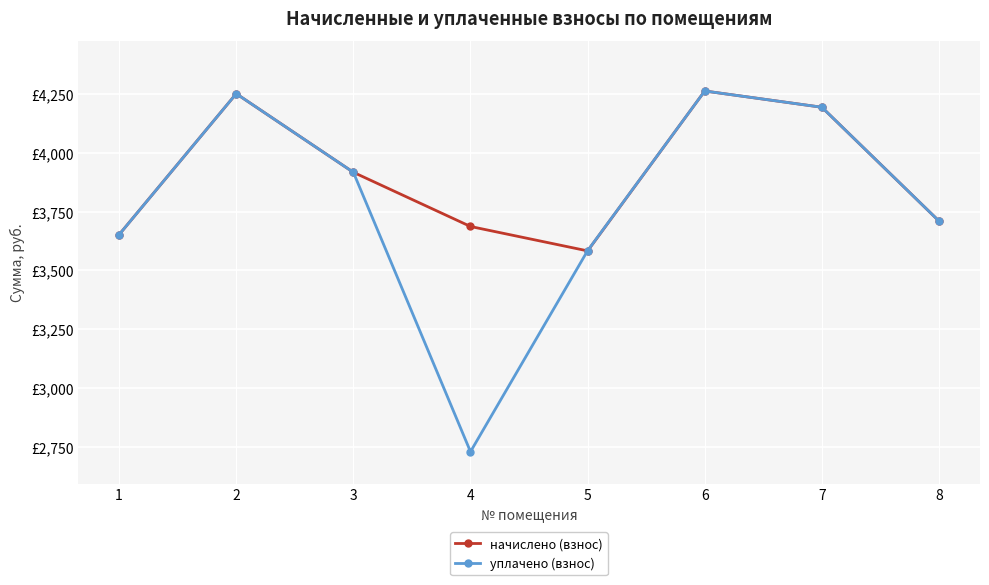

What are all the series names shown in the legend?

начислено (взнос), уплачено (взнос)